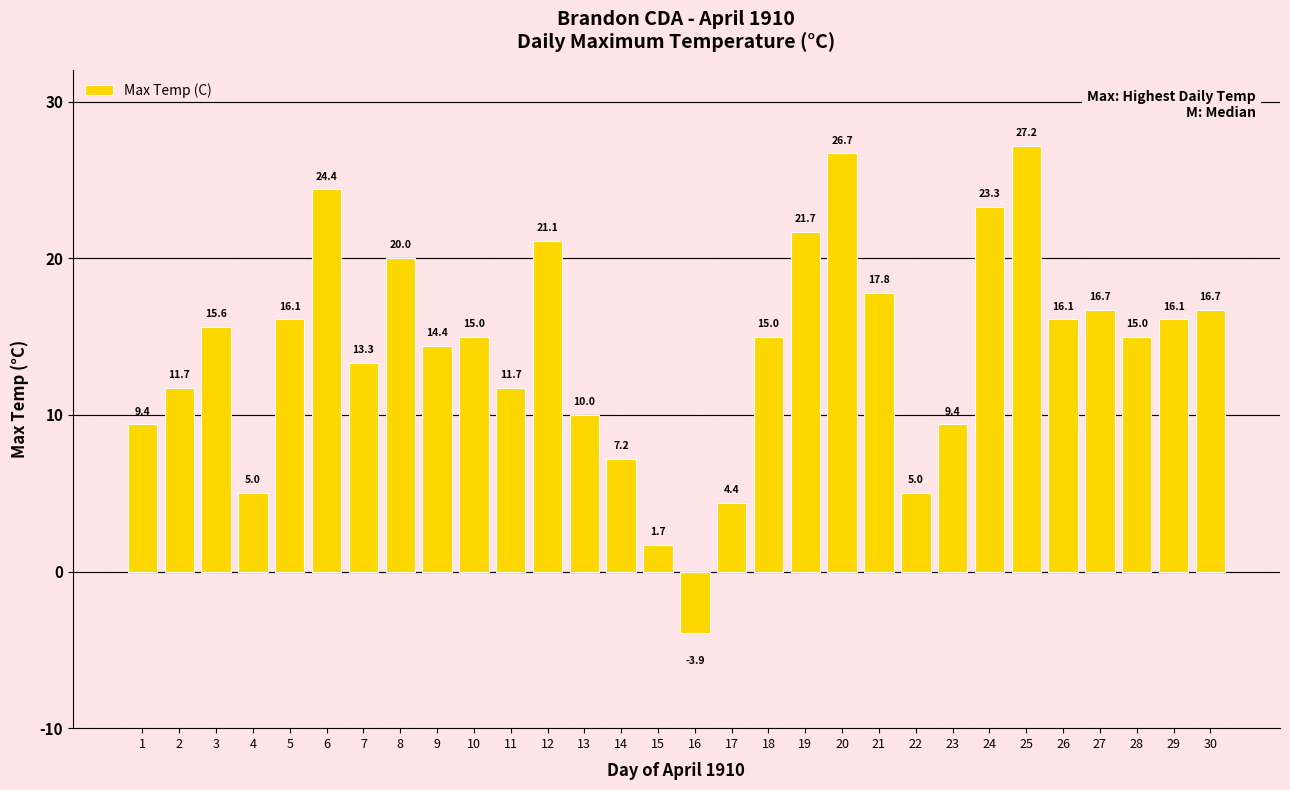

Between 4 and 9, which is larger?

9